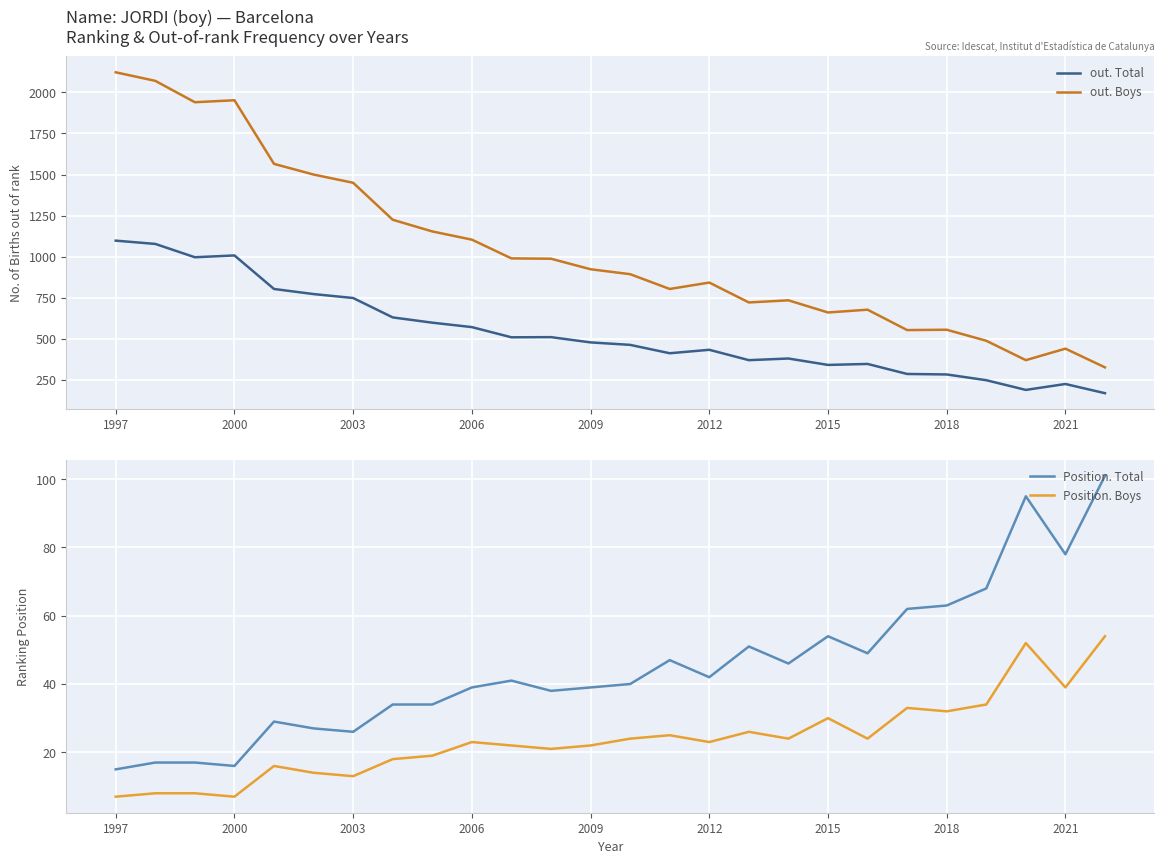

How many interior local peaks does the Position. Total series have?

6